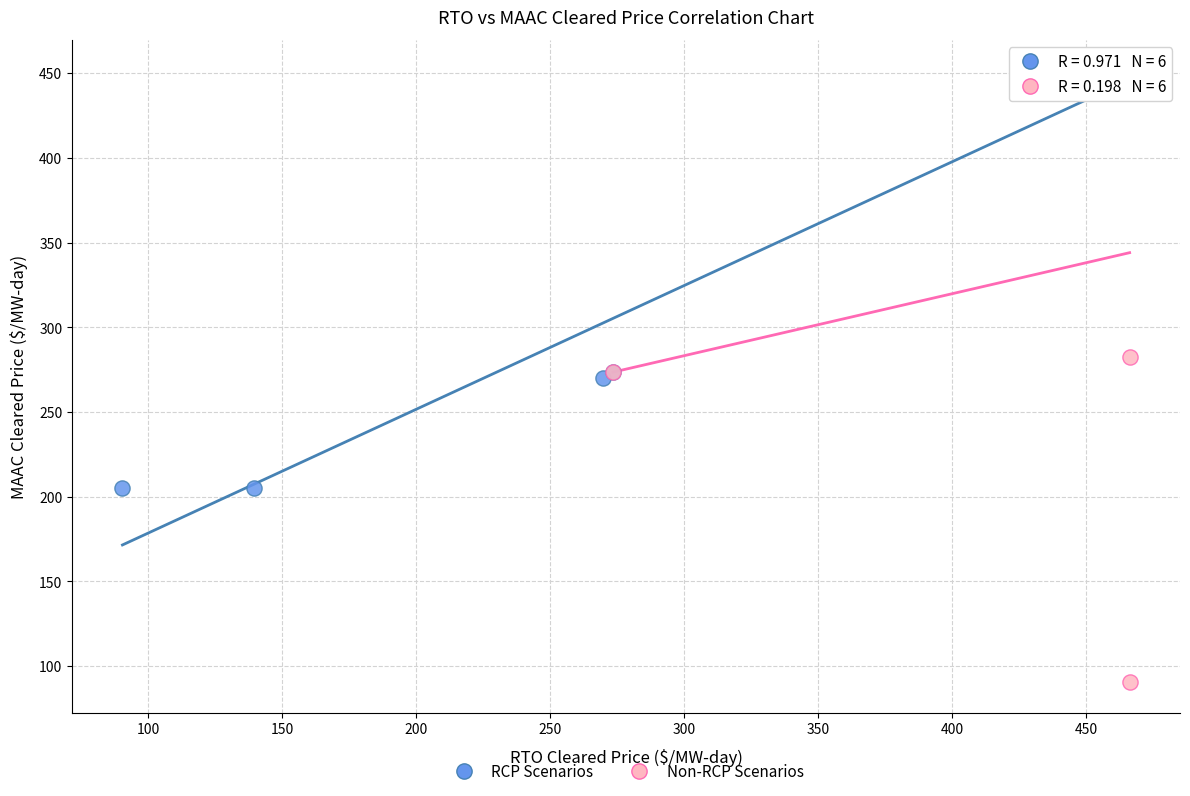

Which series has the largest Y range (max minus min)?

Non-RCP Scenarios